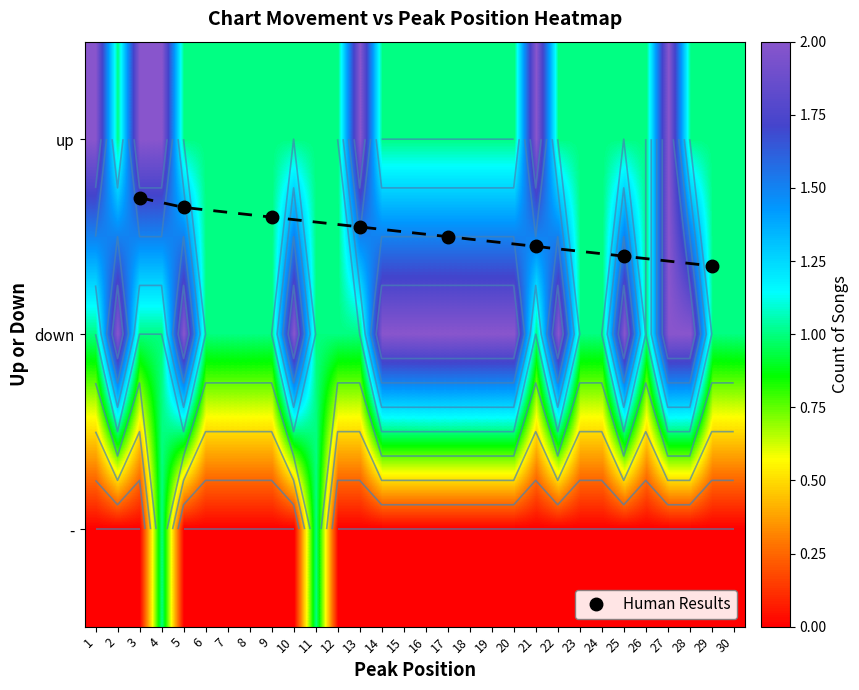

Read the up value at 5.

1